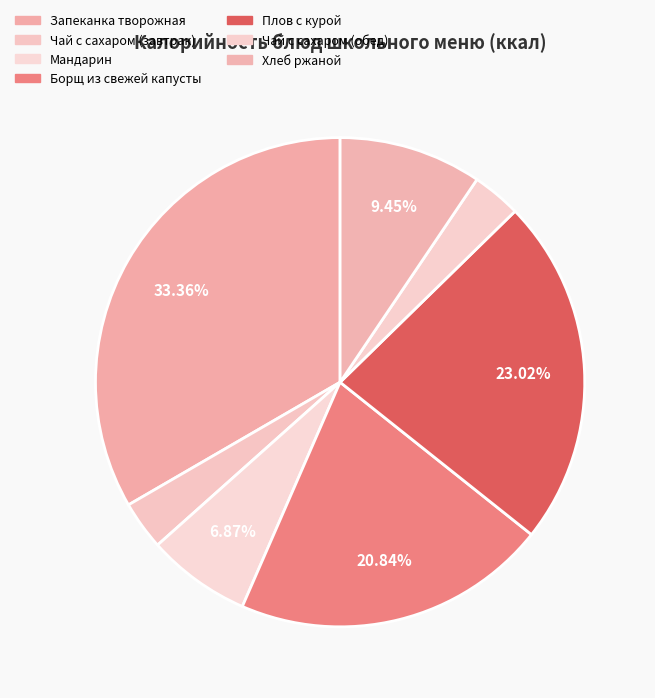

How many slices are in this pie chart?

7